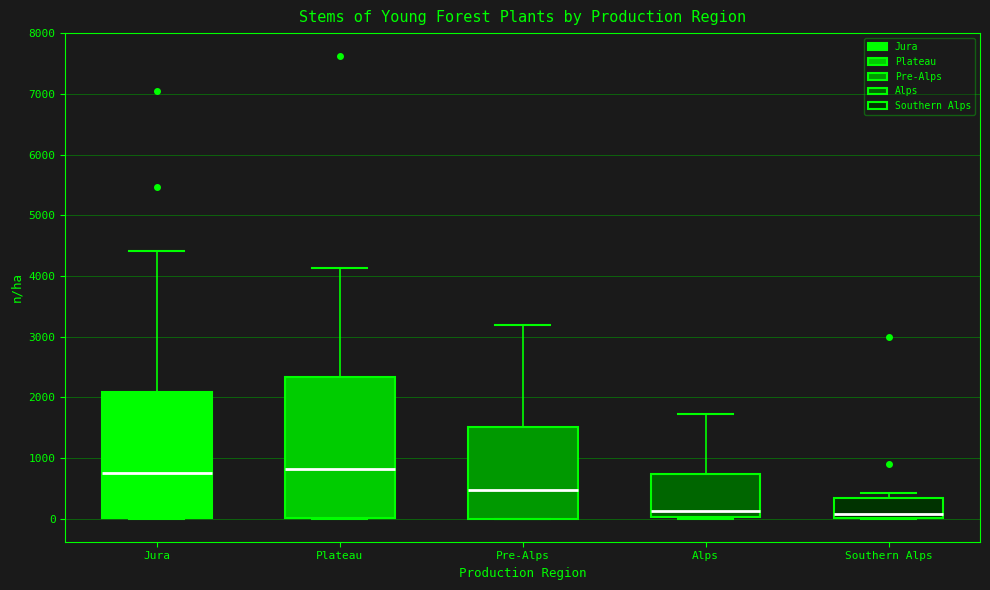

Reading left to right, transcribe this box plot: for each box, give where its median line is, the range the box spans, and where its two whiskers end, as read against the y-axis. The values are not printed on the chart, so give them approximately, as read against the axis.

Jura: median 800, box 0 to 2100, whiskers 0 to 4400
Plateau: median 800, box 0 to 2300, whiskers 0 to 4100
Pre-Alps: median 500, box 0 to 1500, whiskers 0 to 3200
Alps: median 100, box 0 to 700, whiskers 0 to 1700
Southern Alps: median 100, box 0 to 300, whiskers 0 to 400